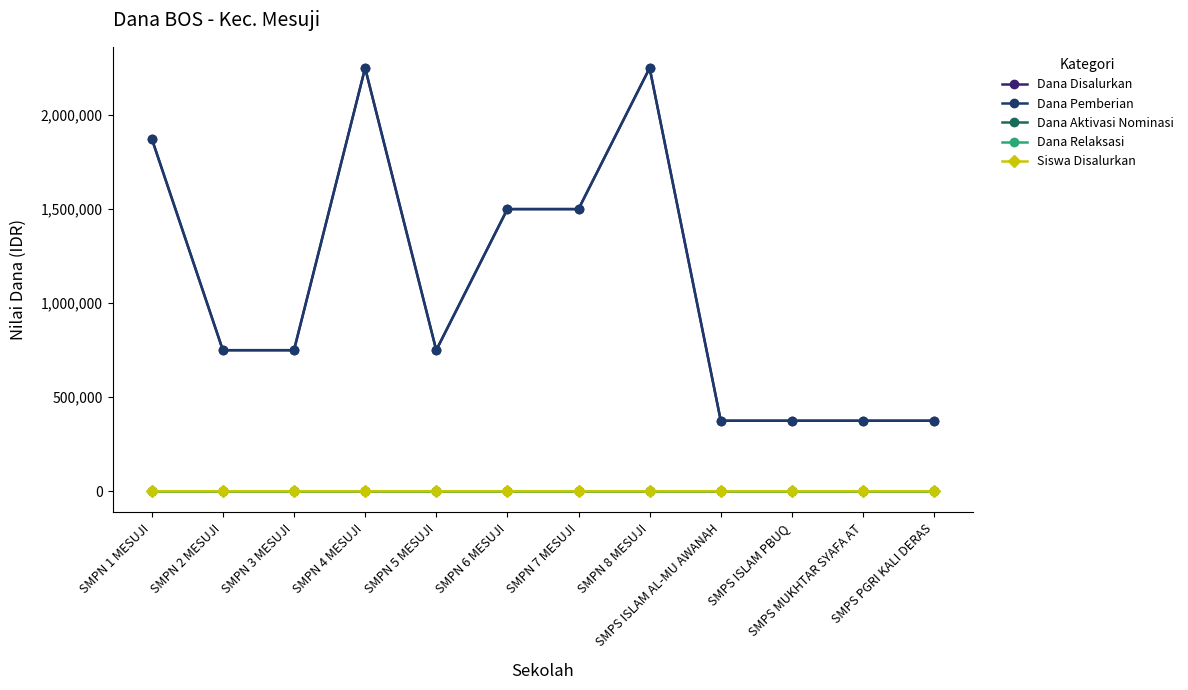

Is this an area chart (filled region under the line)?

No